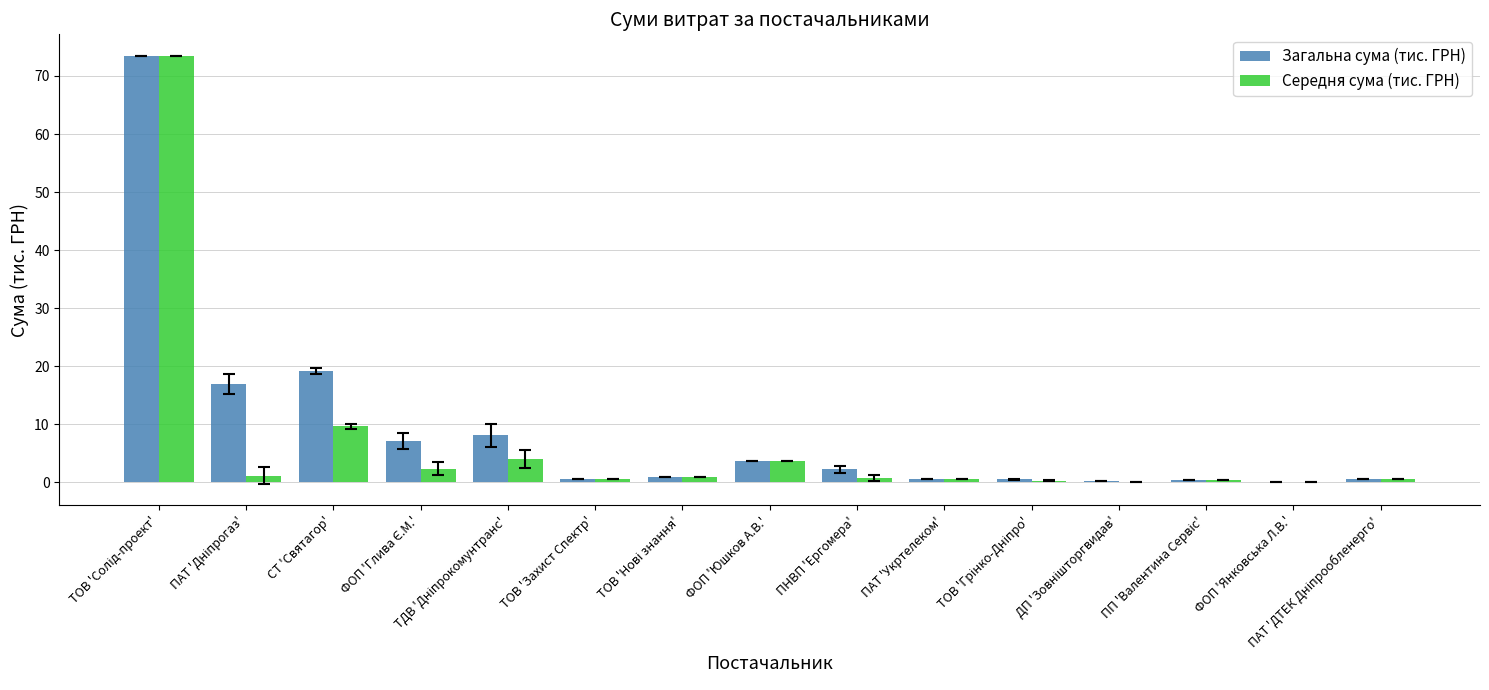

Which series has the largest total across all categories?

Загальна сума (тис. ГРН)